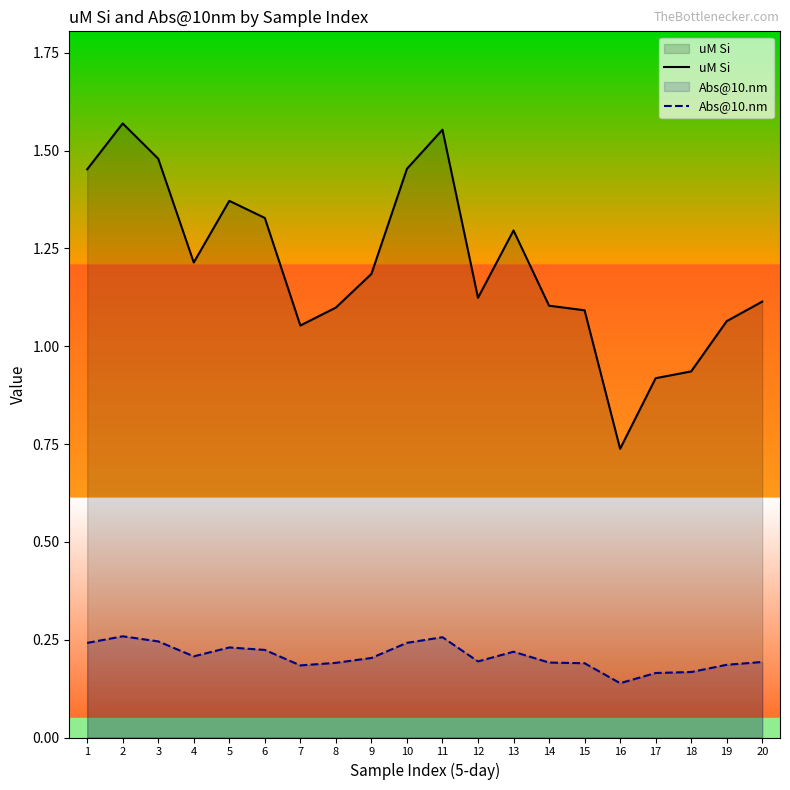

Reading right to left, transcribe all the data shown in this chart.

uM Si: 1.1	1.1	0.9	0.9	0.7	1.1	1.1	1.3	1.1	1.6	1.5	1.2	1.1	1.1	1.3	1.4	1.2	1.5	1.6	1.5
Abs@10.nm: 0.2	0.2	0.2	0.2	0.1	0.2	0.2	0.2	0.2	0.3	0.2	0.2	0.2	0.2	0.2	0.2	0.2	0.2	0.3	0.2